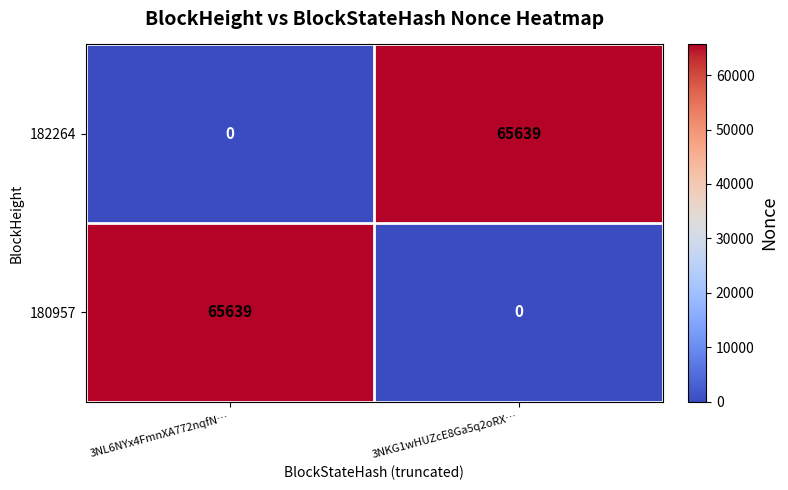

Reading left to right, what are all the values shown in this chart?

182264: 0	65639
180957: 65639	0